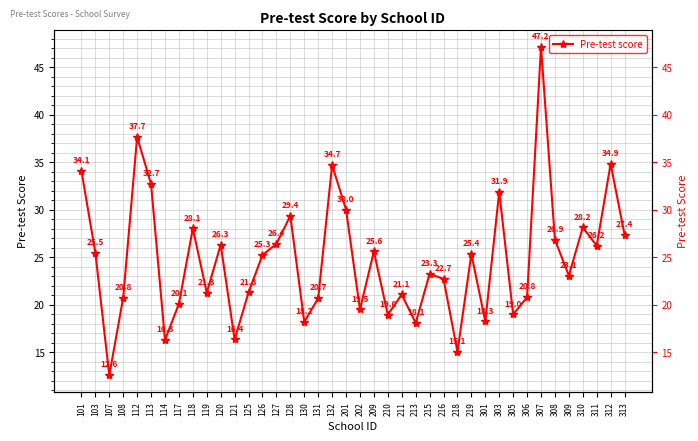

What is the difference between the maximum and minimum values?

34.6